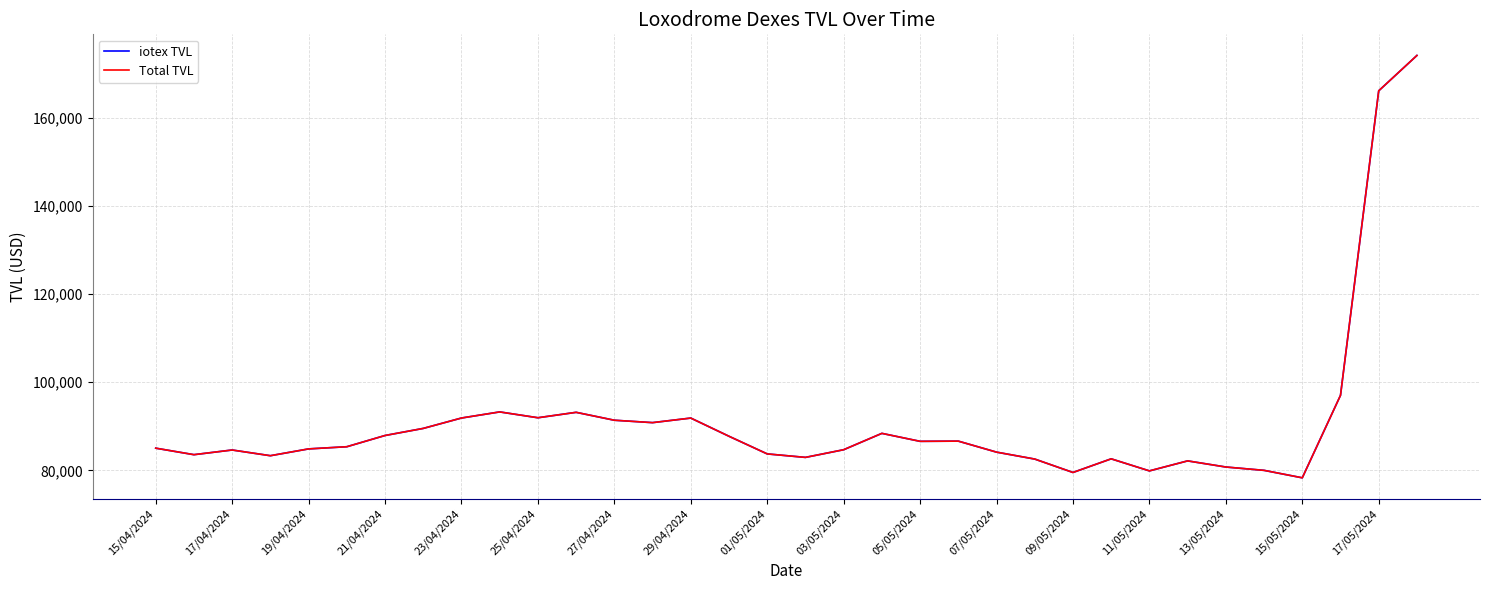

True or false: Total TVL and iotex TVL intersect in this chart.

False